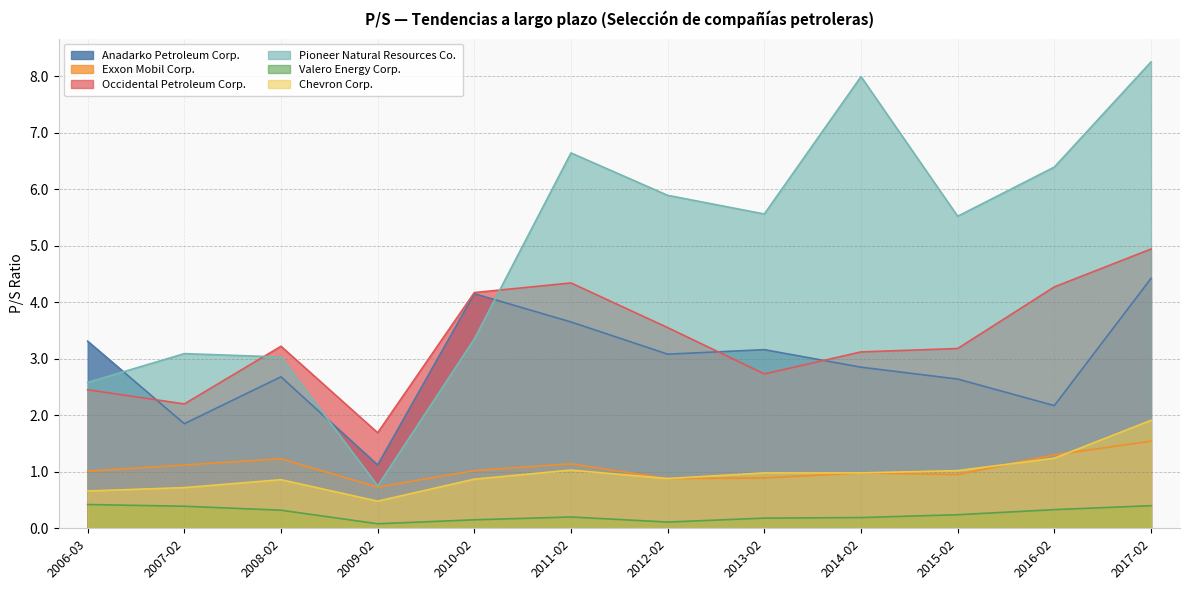

The Chevron Corp. series shows 3.0 at 2017-02-17. True or false?

False